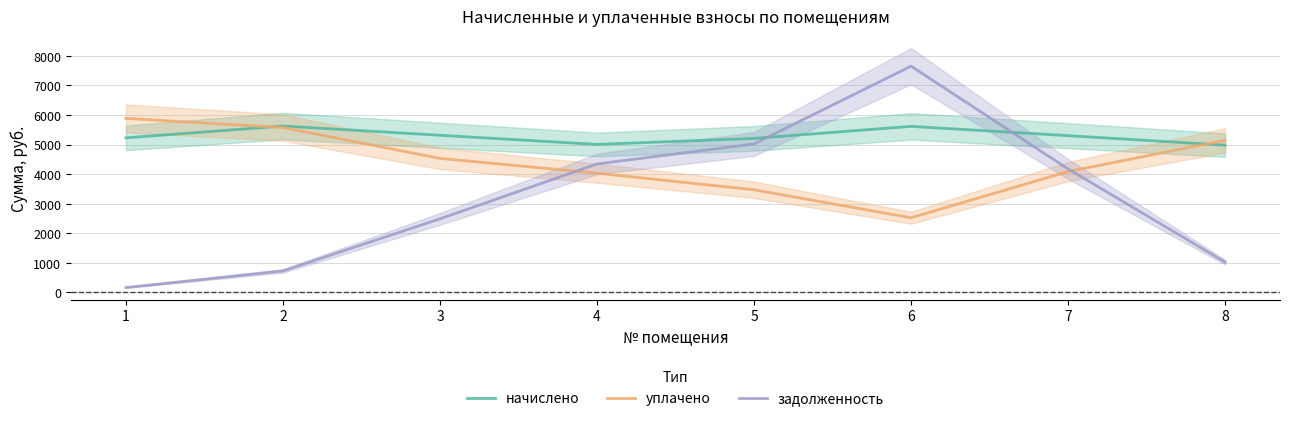

At which category is the sum across all series the highest?

6